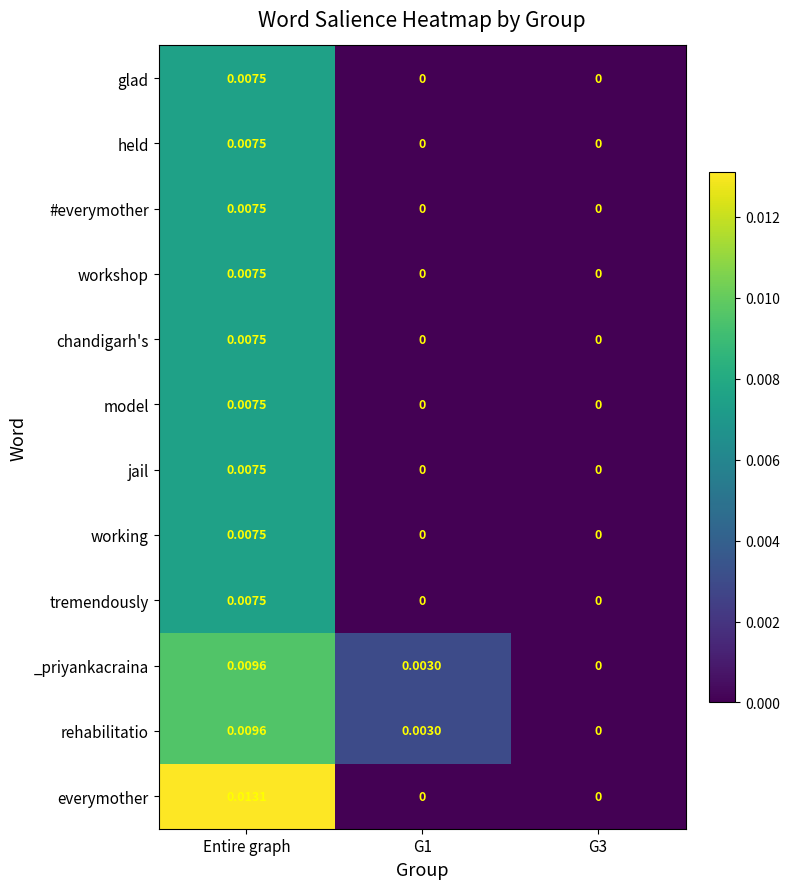

Which series has the widest spread of values?

everymother